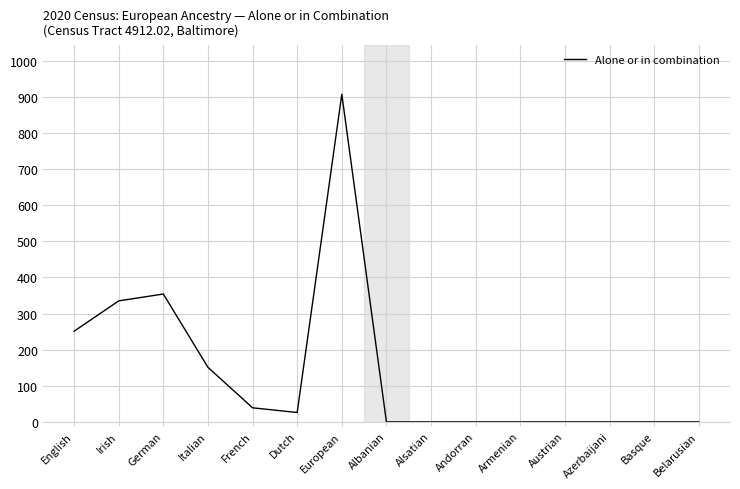

Which has a higher value, Dutch or Irish?

Irish